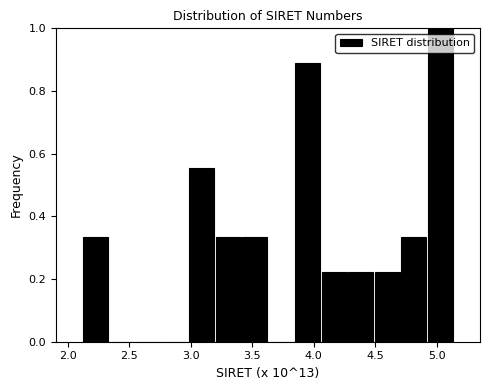

How tall is the bar that spans 4.90 to 5.15 on the x-axis? Neither the bar edges nor the heights are printed on the chart, so give them approximately, as read against the axes.

1.00